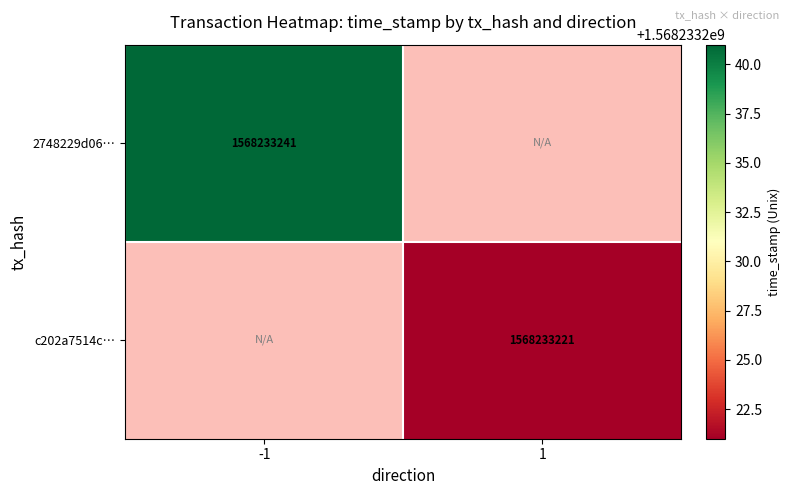

List the series in order of their overall mean, lowest first.

c202a7514ccb8baef0f8858b37a1e44d0f2f718, 2748229d0657592f9c1e320a8cccc22f5d367c2